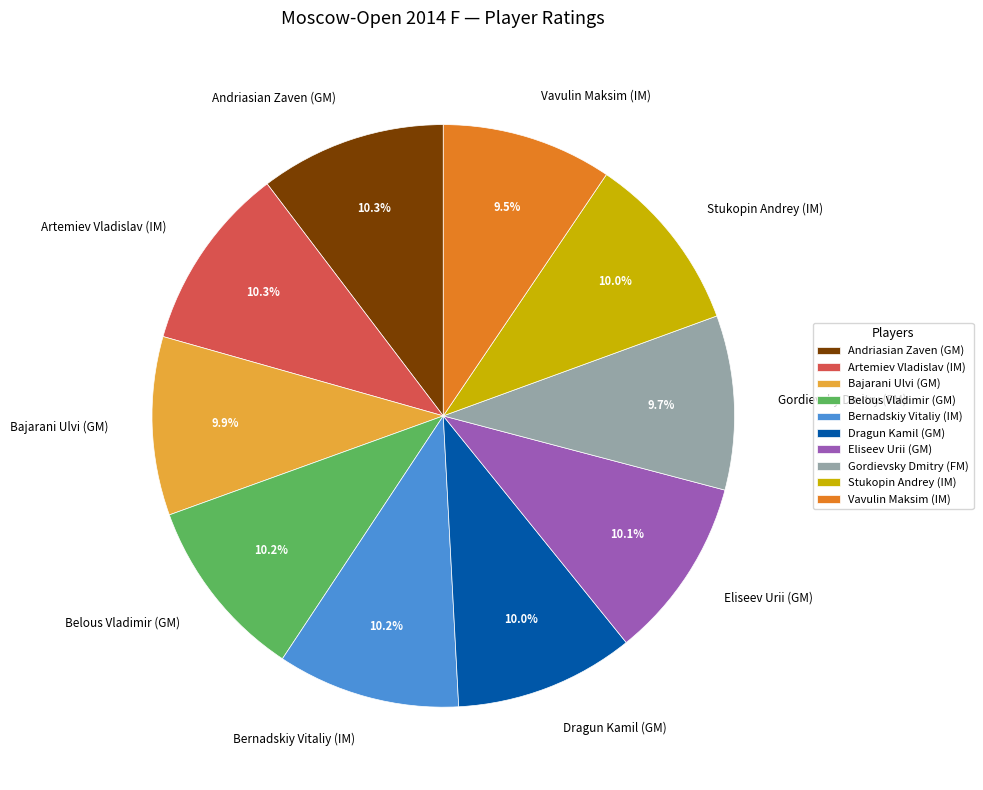

Is Gordievsky Dmitry (FM) the majority of the pie?

No